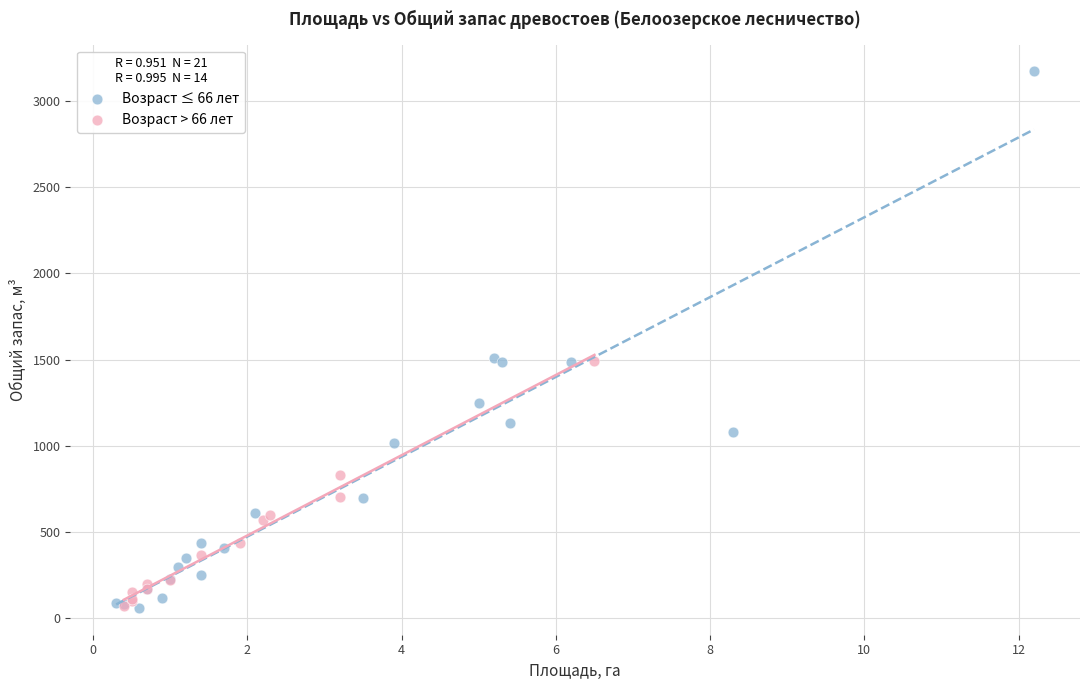

Which series has the largest Y range (max minus min)?

Возраст ≤ 66 лет